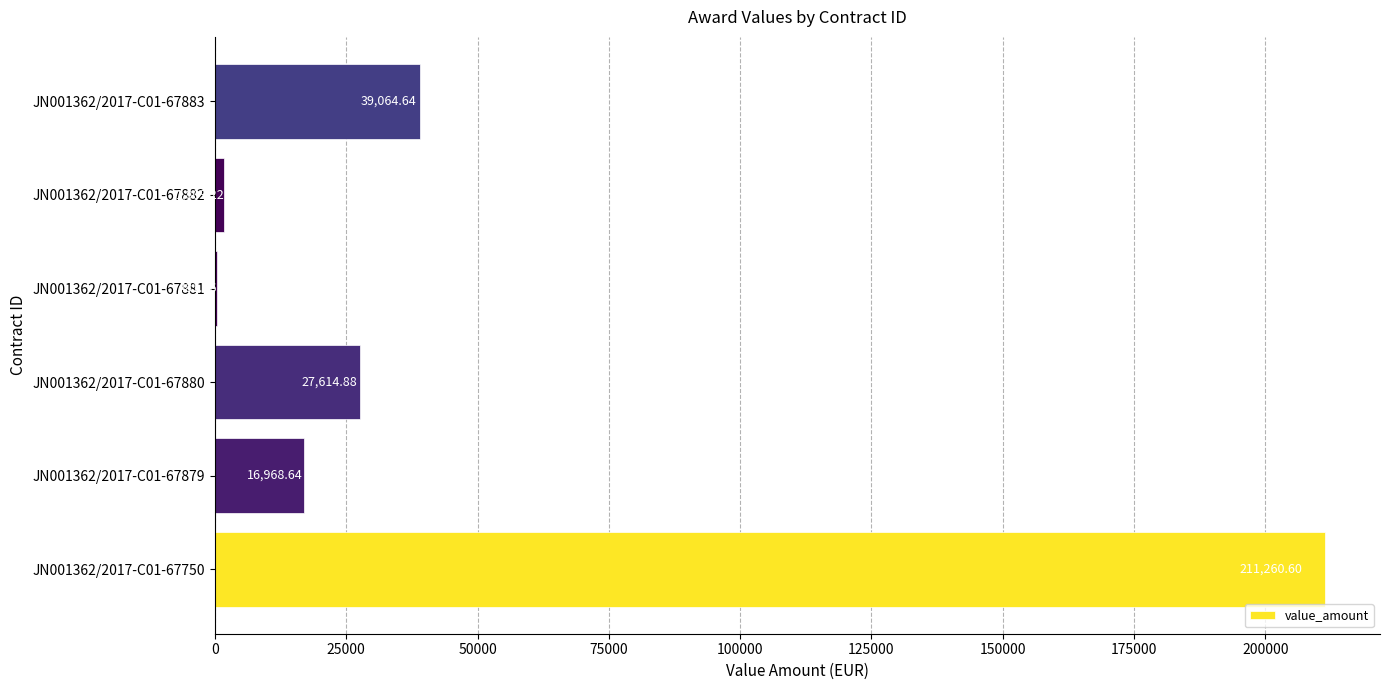

What is the change in value from JN001362/2017-C01-67880 to JN001362/2017-C01-67883?

+11449.8